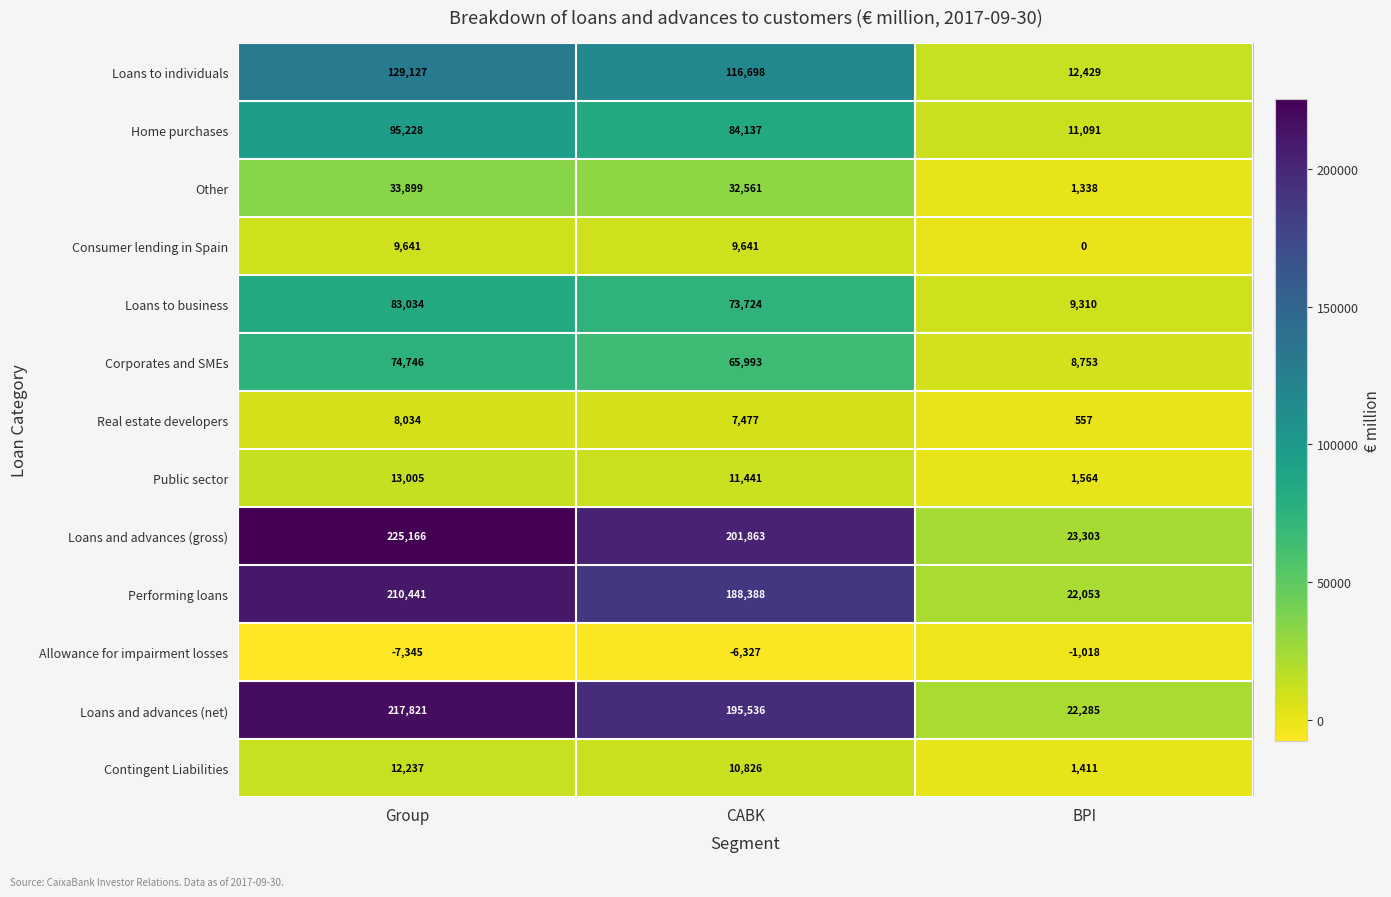

Which series changed the most between Group and CABK?

Loans and advances (gross)